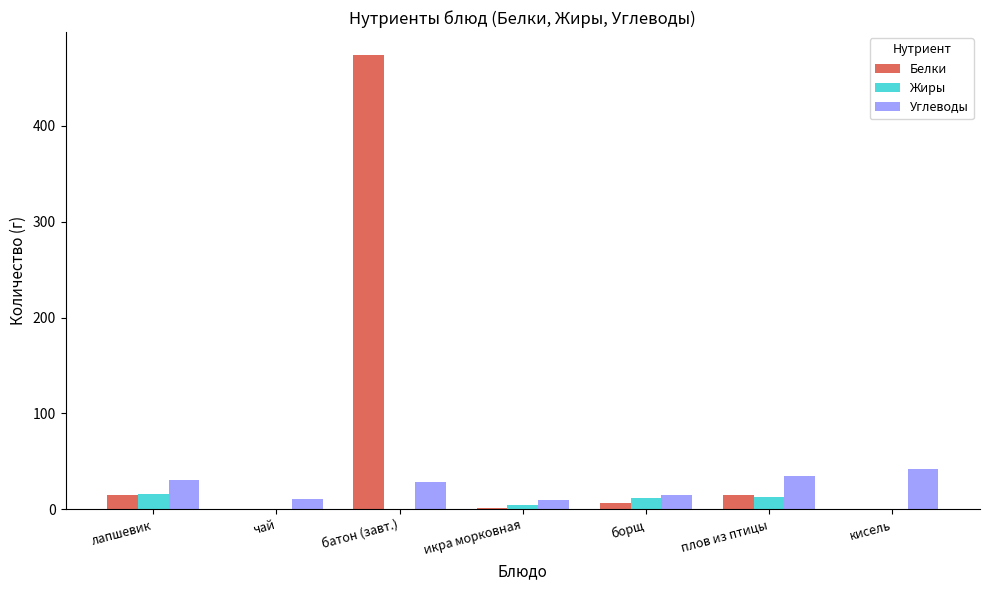

Is the value of Белки at икра морковная greater than the value of Углеводы at лапшевик?

No